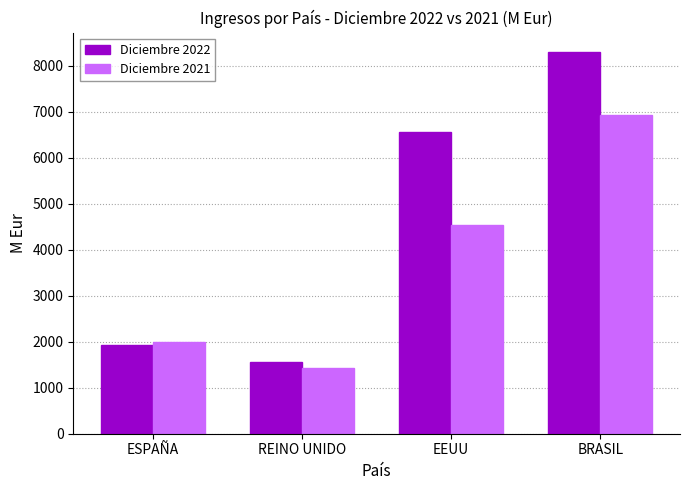

Reading left to right, what are all the values shown in this chart?

Diciembre 2022: ESPAÑA=1935.2	REINO UNIDO=1566.2	EEUU=6553.8	BRASIL=8300.8
Diciembre 2021: ESPAÑA=1985.8	REINO UNIDO=1433.5	EEUU=4535.4	BRASIL=6933.1